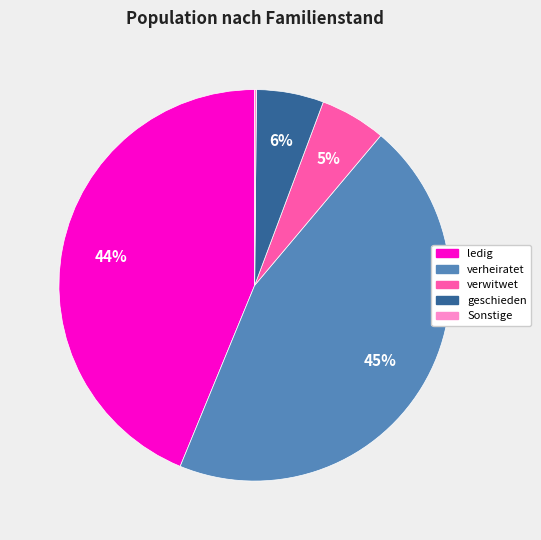

Does any single category account for the majority?

No